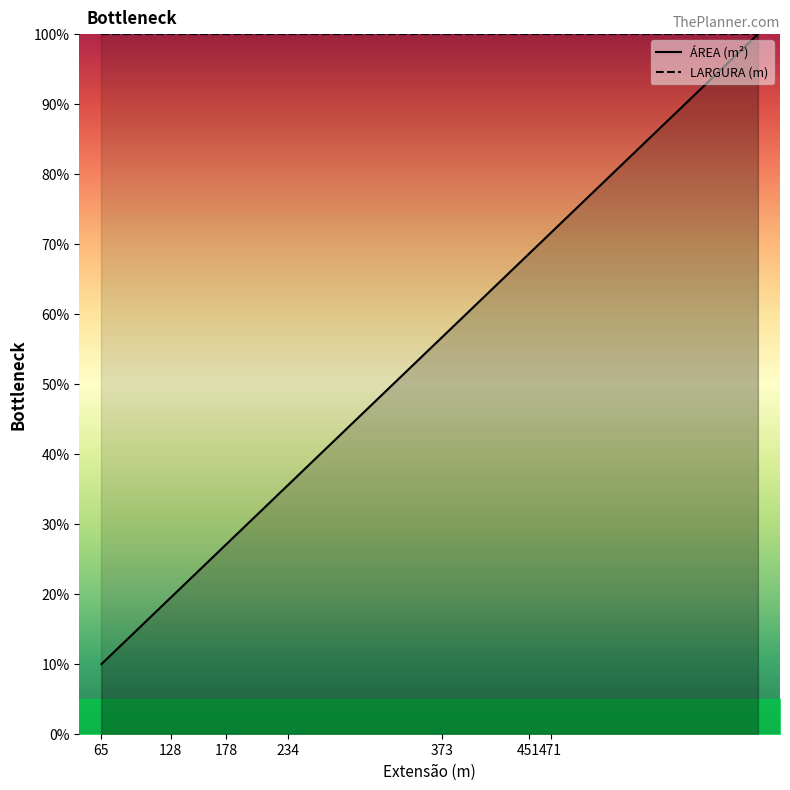

At how many categories does at least one series exceed 55?

20